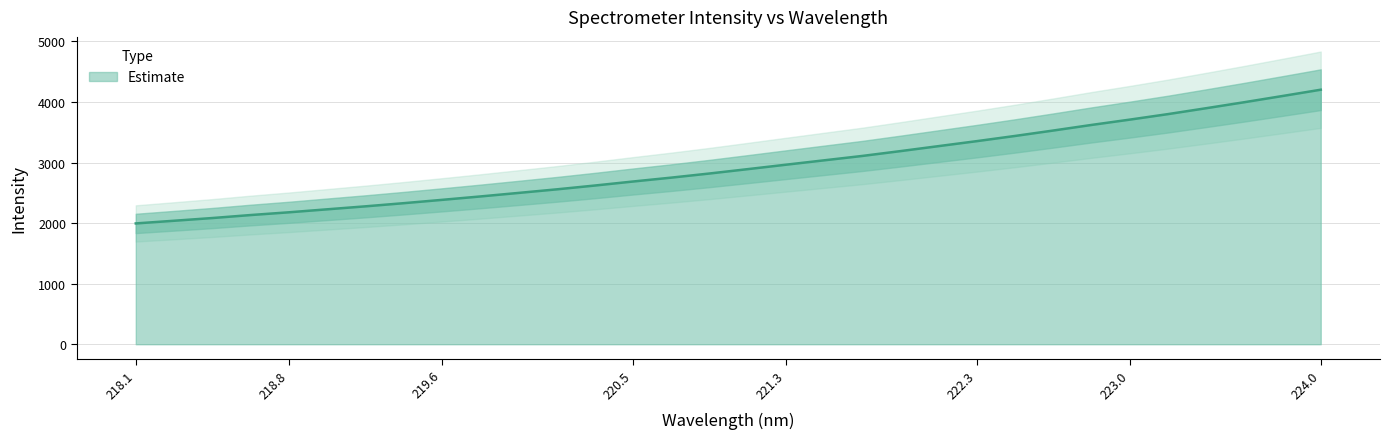

What is the minimum value for Estimate?

1995.0